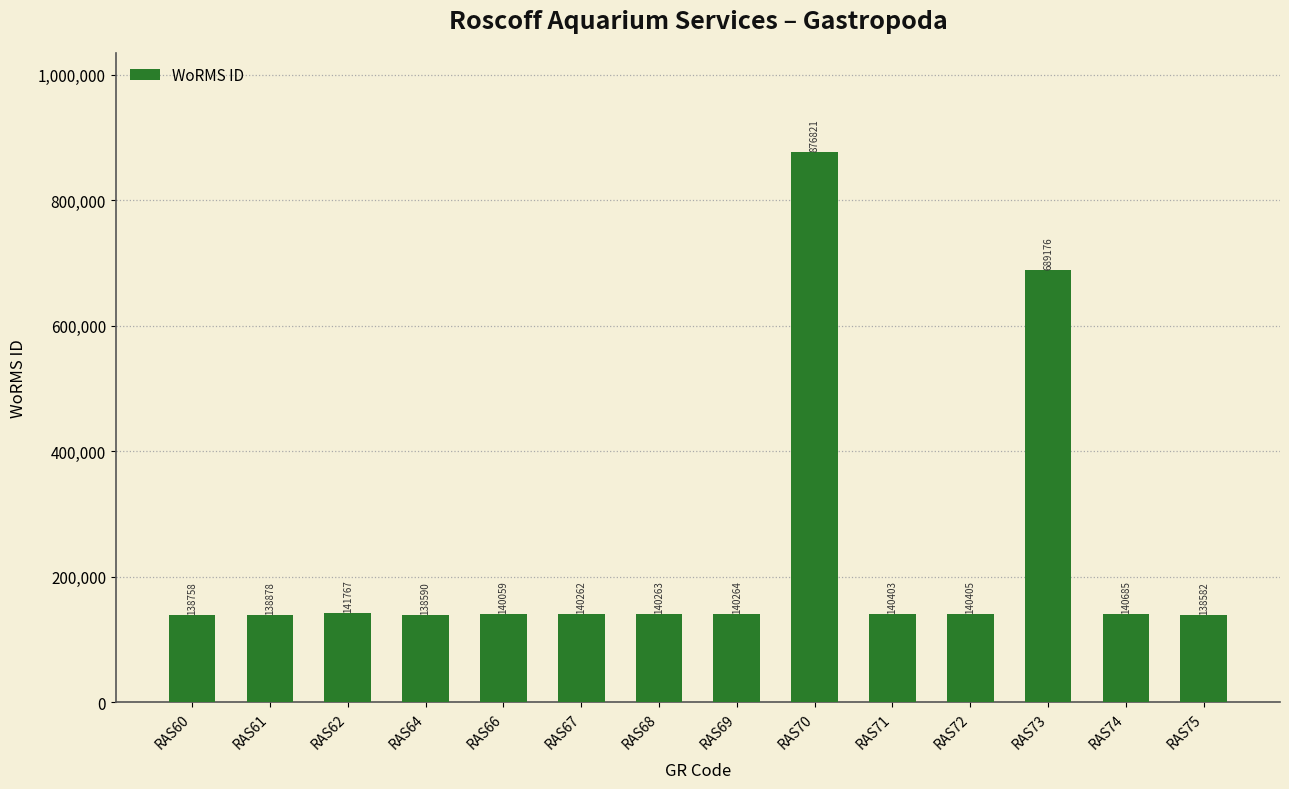

What is the difference between the second highest and second lowest values?

550586